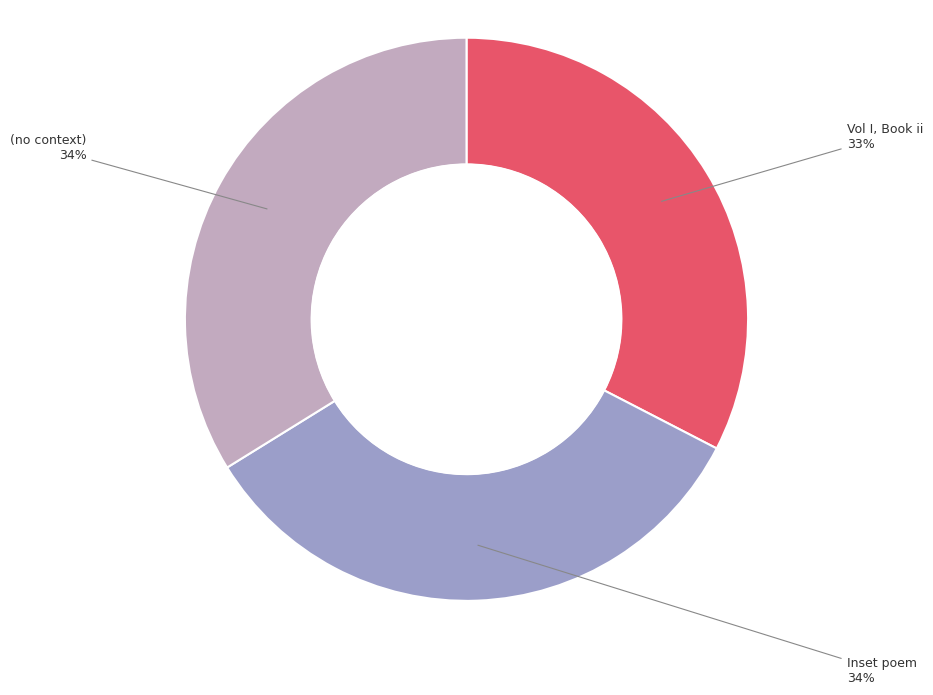

To the nearest percent, what is the difference between the largest and smallest slice percentages?

1%